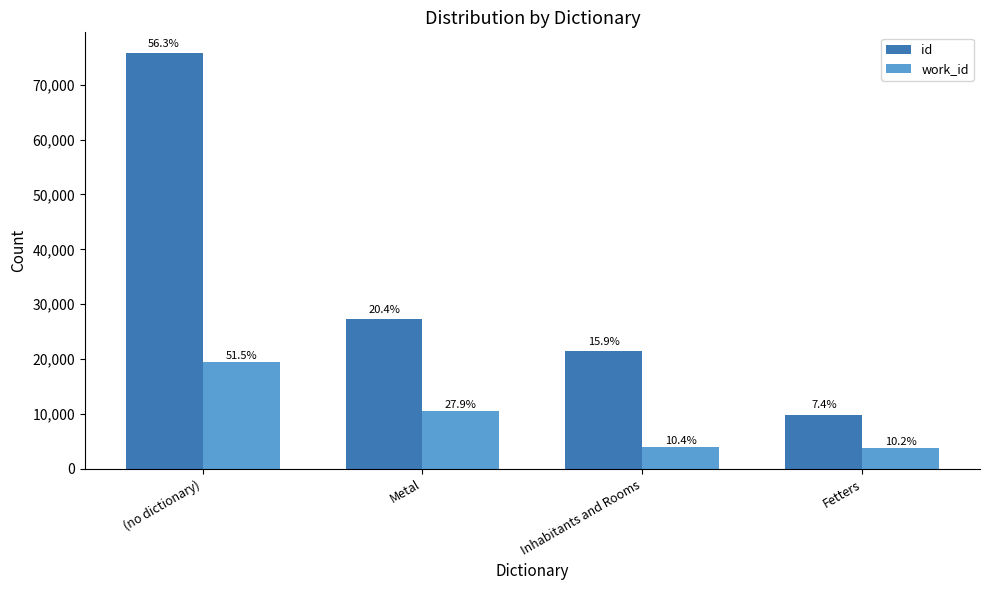

List the series in order of their overall mean, highest first.

id, work_id